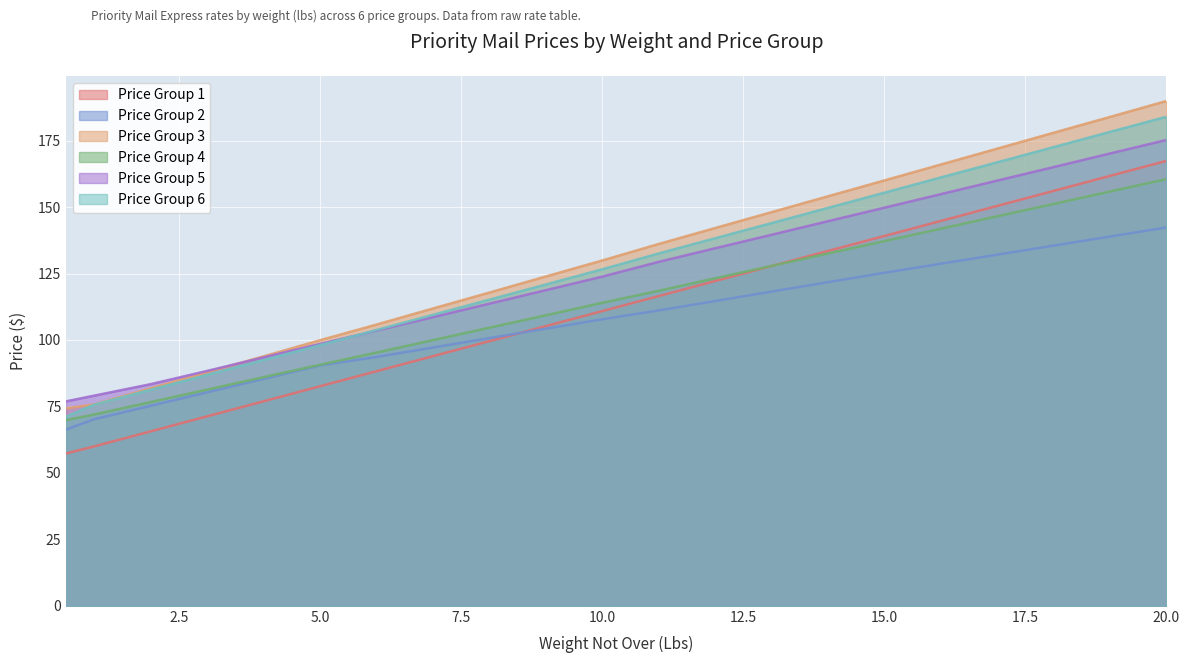

What is the sum of all Price Group 5 values?

2611.1